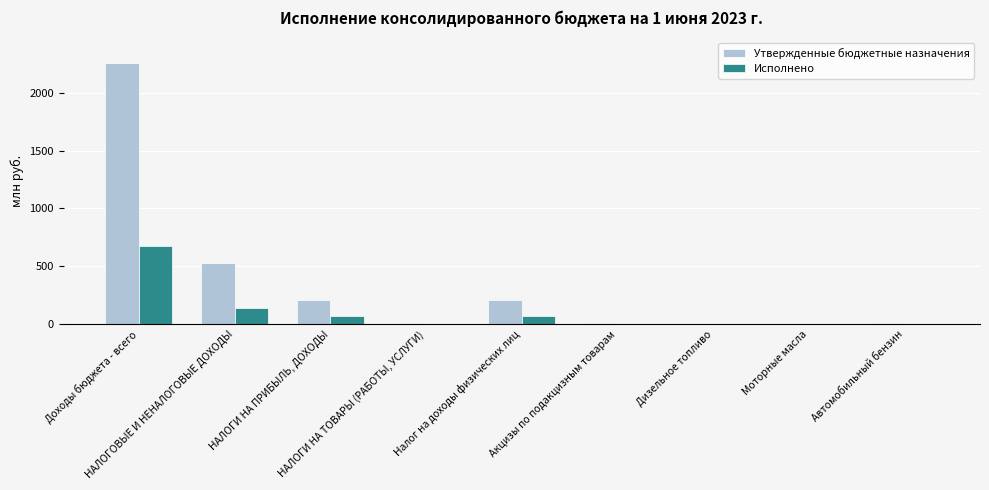

Is it true that Утвержденные бюджетные назначения equals 527.3 at НАЛОГОВЫЕ И НЕНАЛОГОВЫЕ ДОХОДЫ?

True